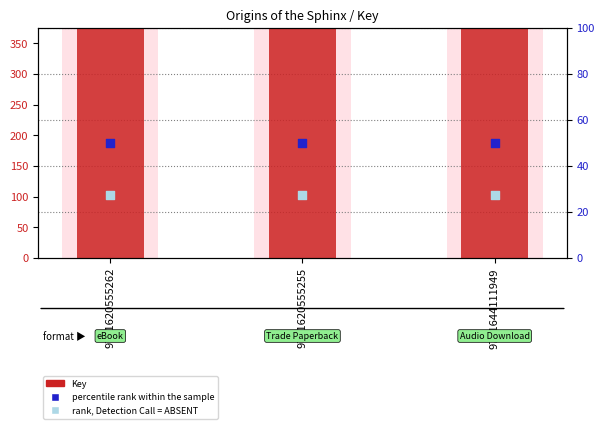

Which series contains the highest Y value?

Key